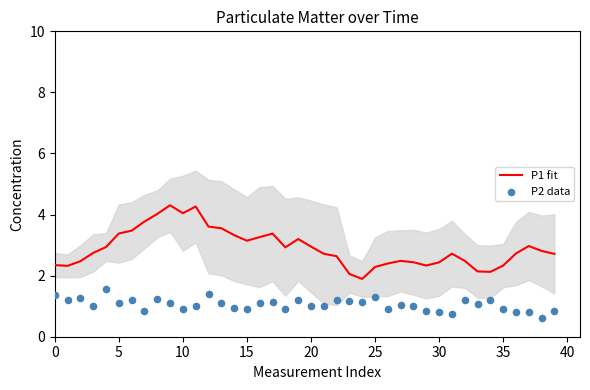

What is the minimum value for P1 fit?

1.9